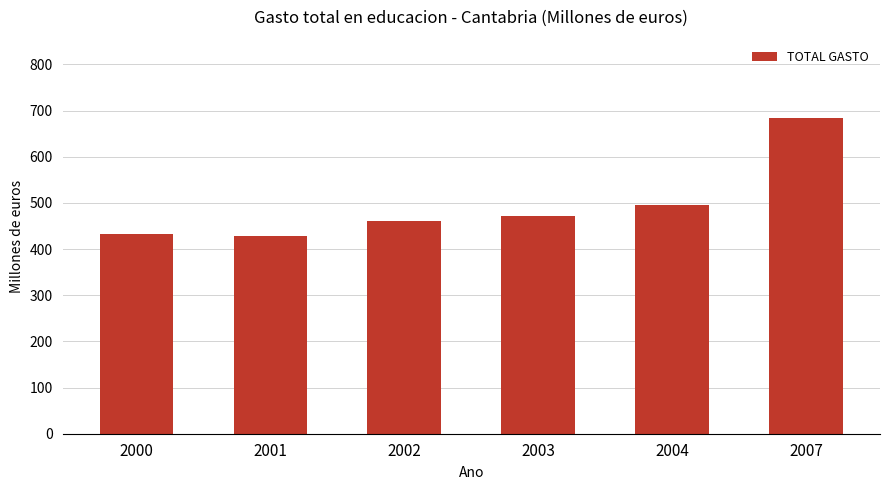

What is the sum of all values?

2972.5